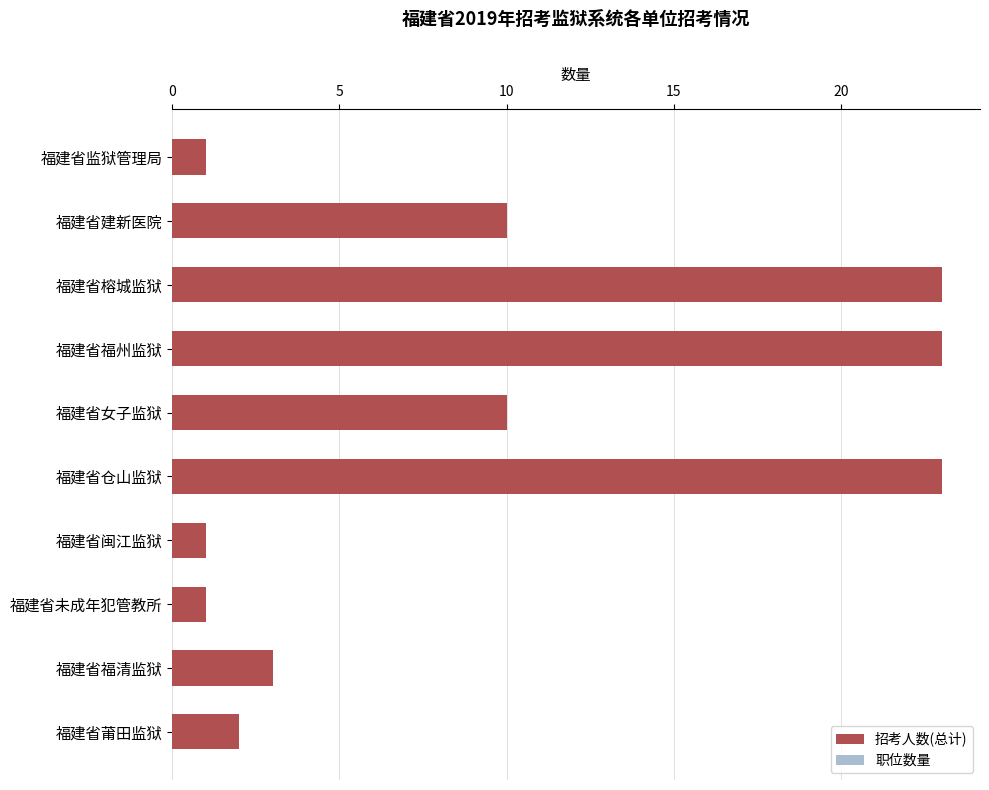

The 职位数量 series shows 4 at 福建省建新医院. True or false?

False